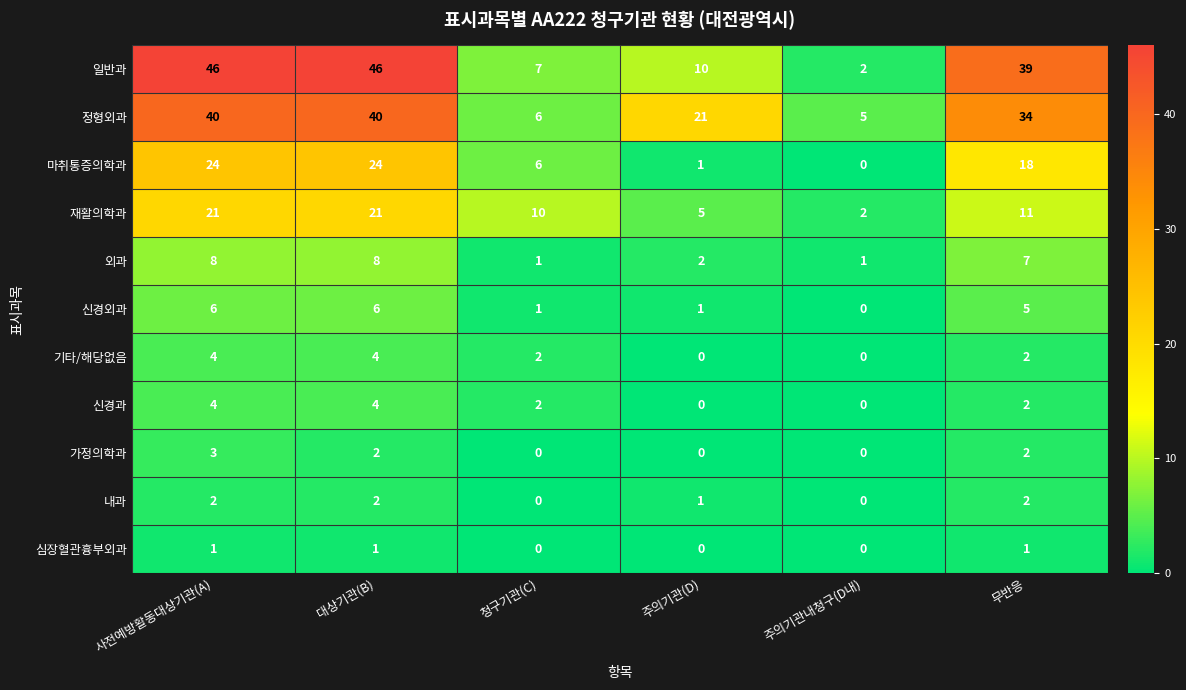

The 마취통증의학과 series shows 24 at 대상기관(B). True or false?

True